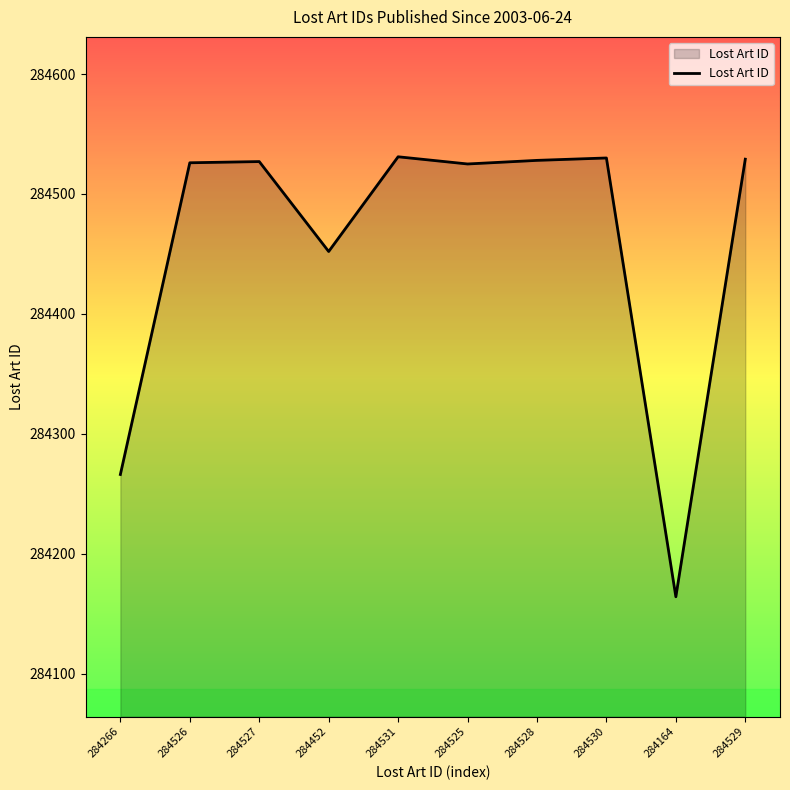

What is the change in value from 284452 to 284528?

+76